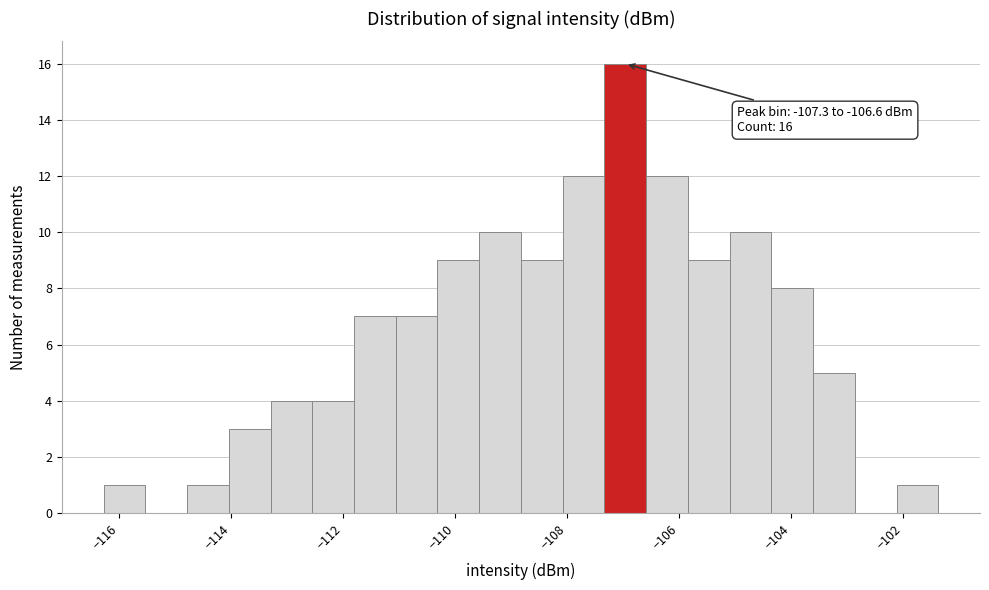

Around what value on the x-axis is the tallest bar? Give the approximate position of its centre, as read against the axis.

-107.0